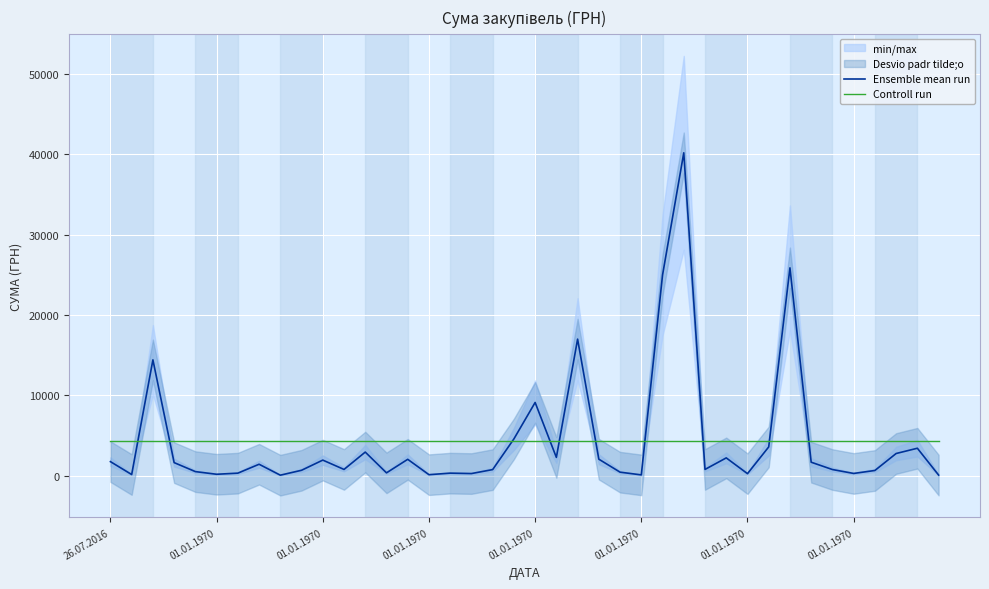

How many lines are shown in the chart?

2